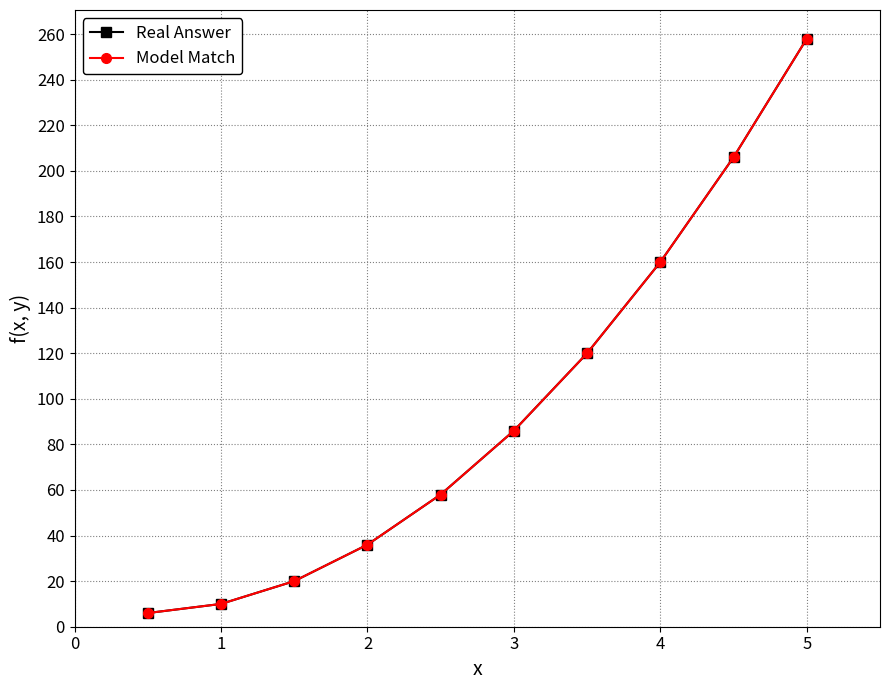

Which series has the widest spread of values?

Real Answer